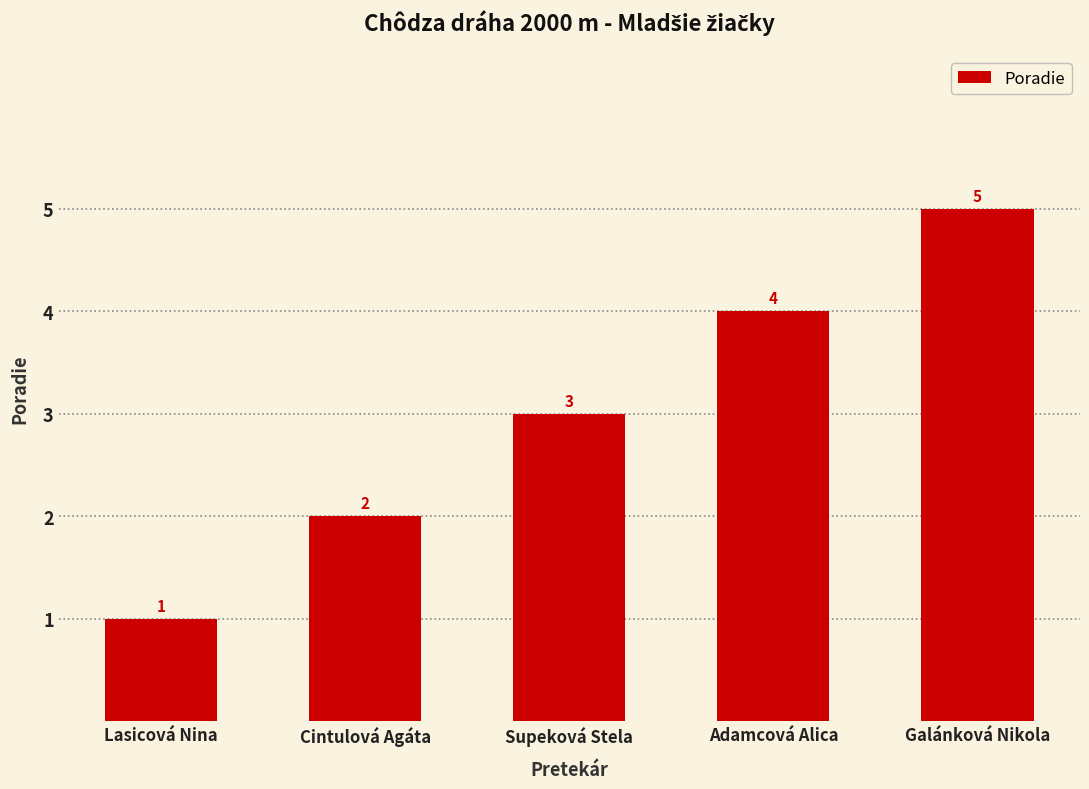

Reading left to right, transcribe all the data shown in this chart.

1	2	3	4	5